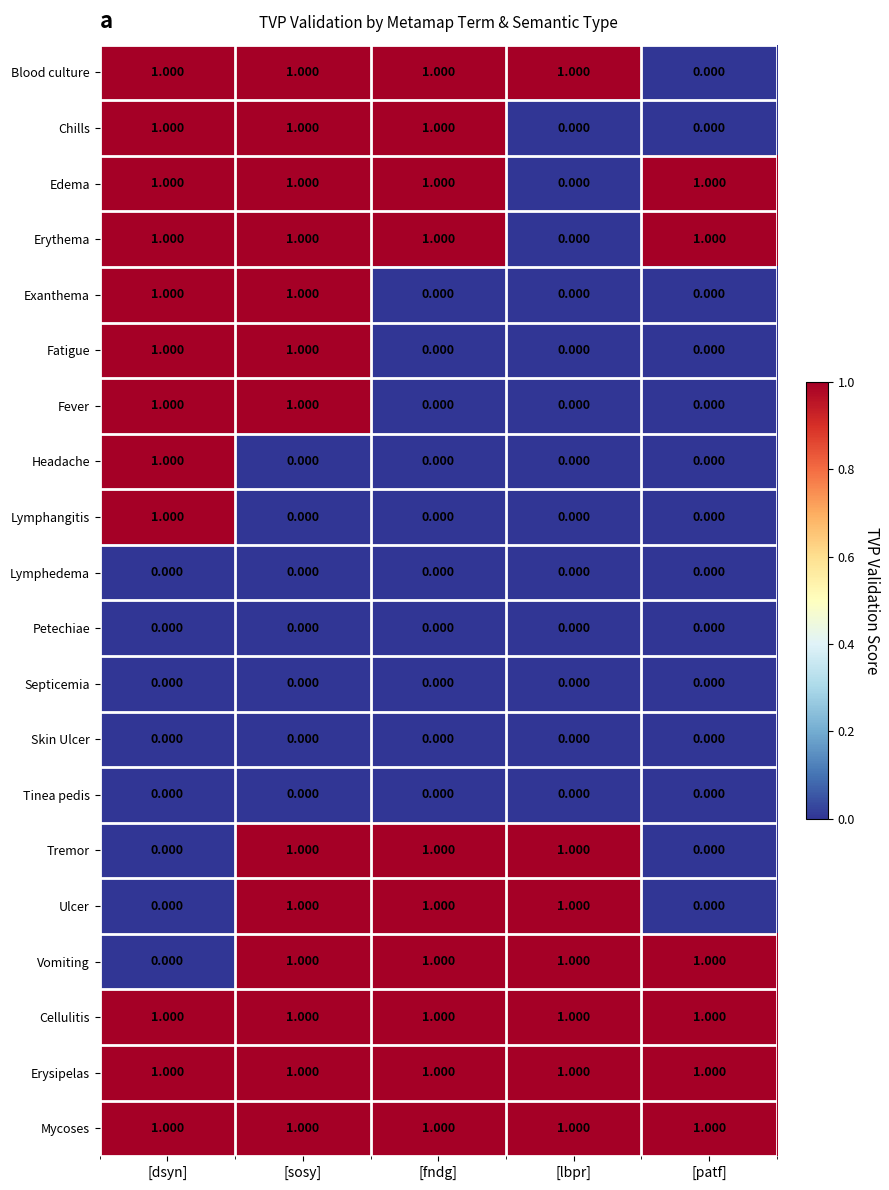

At which category is the sum across all series the highest?

[sosy]